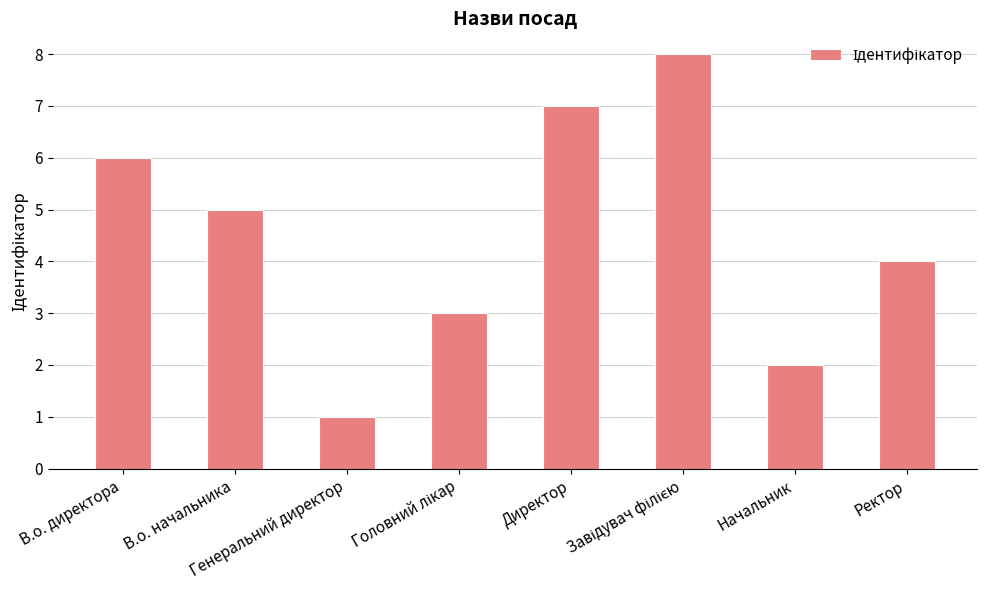

What position from the left is В.о. директора?

1